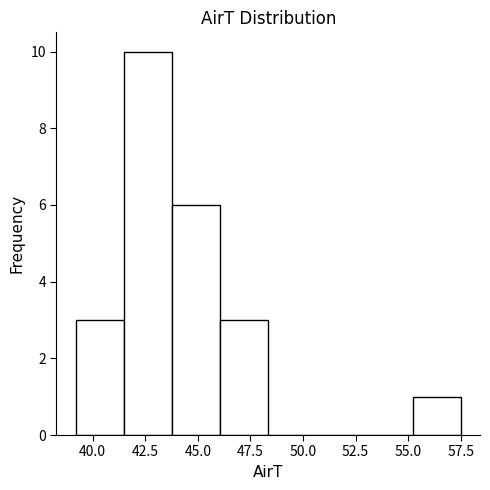

How tall is the bar that spans 44.0 to 46.0 on the x-axis? Neither the bar edges nor the heights are printed on the chart, so give them approximately, as read against the axes.

6